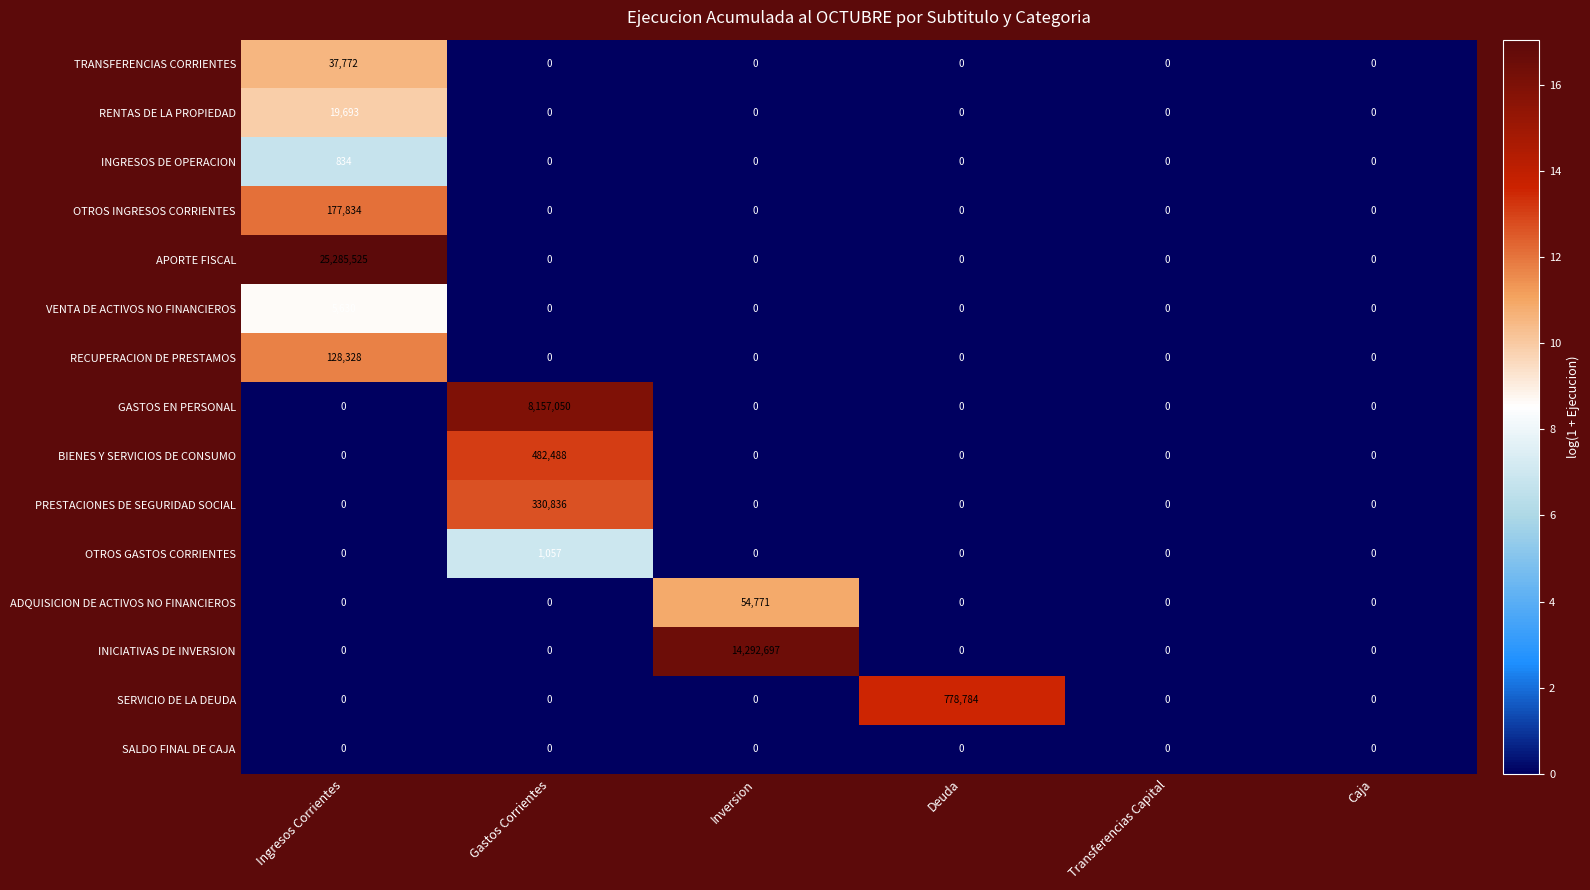

At which category is the sum across all series the highest?

Ingresos Corrientes